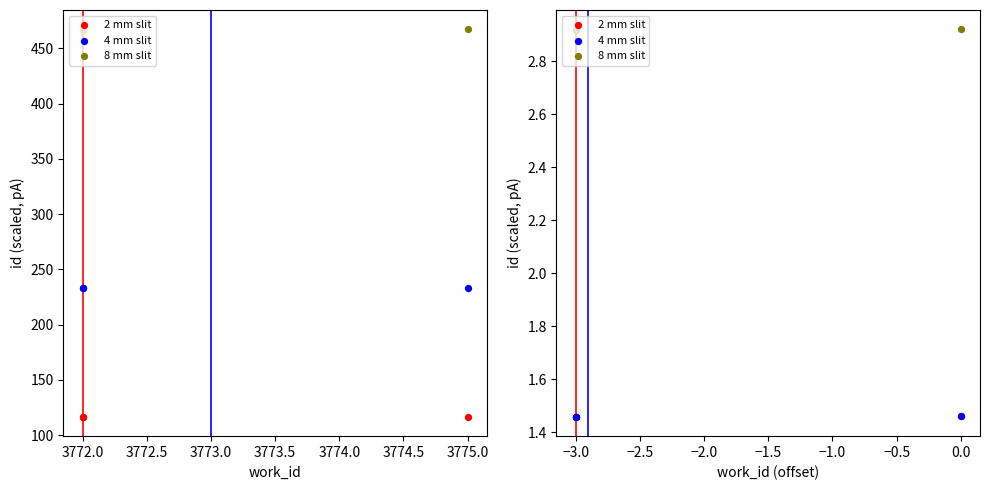

What are all the series names shown in the legend?

2 mm slit, 4 mm slit, 8 mm slit